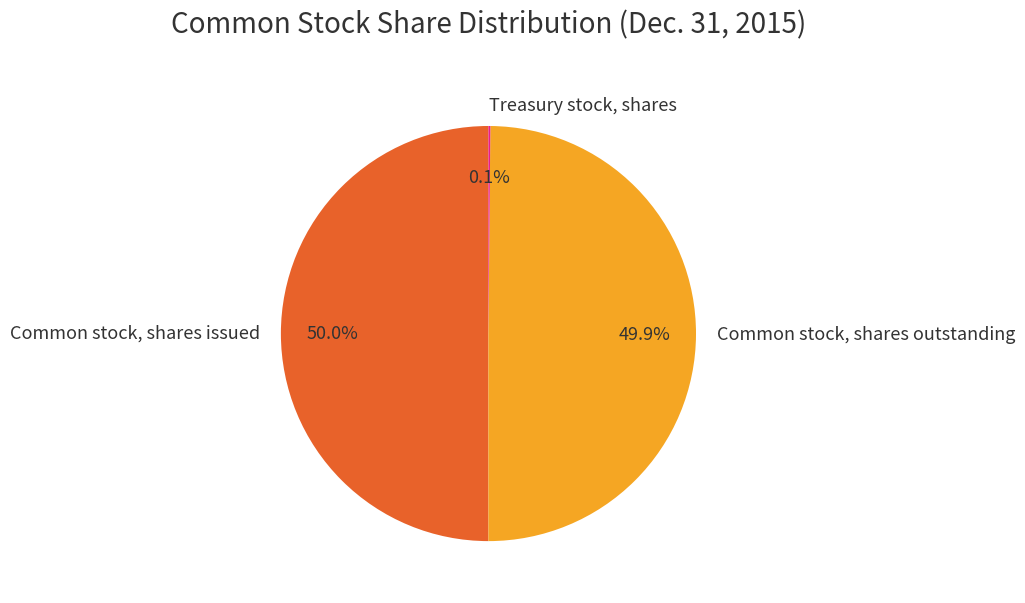

What is the ratio of the value at Common stock, shares issued to the value at Common stock, shares outstanding?

1.0